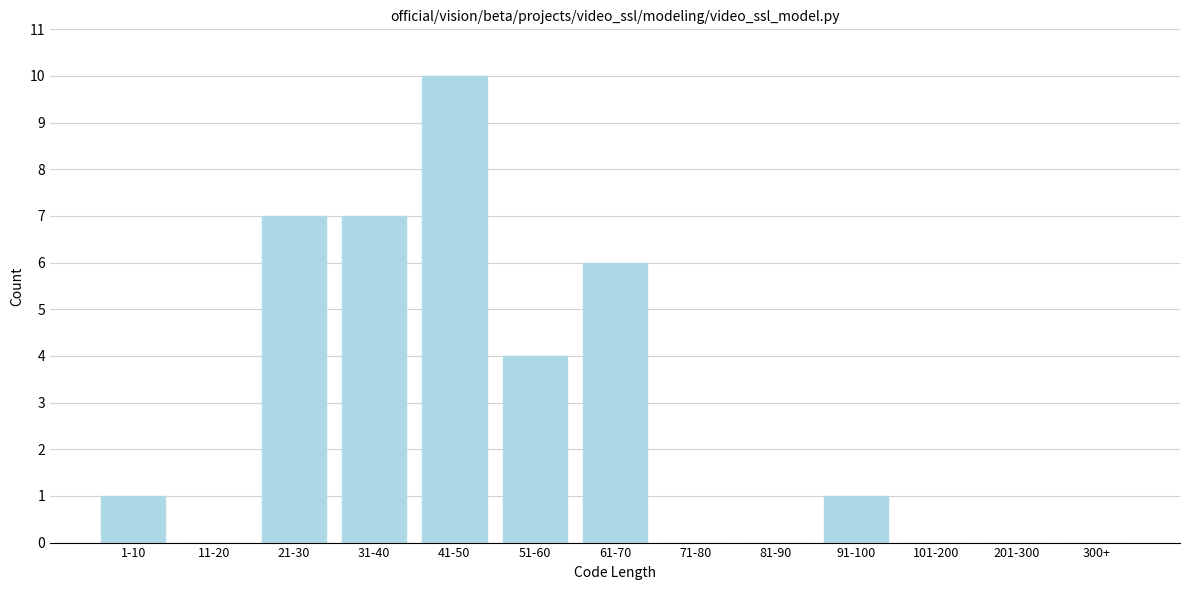

Reading left to right, what are all the values shown in this chart?

1-10=1	11-20=0	21-30=7	31-40=7	41-50=10	51-60=4	61-70=6	71-80=0	81-90=0	91-100=1	101-200=0	201-300=0	300+=0